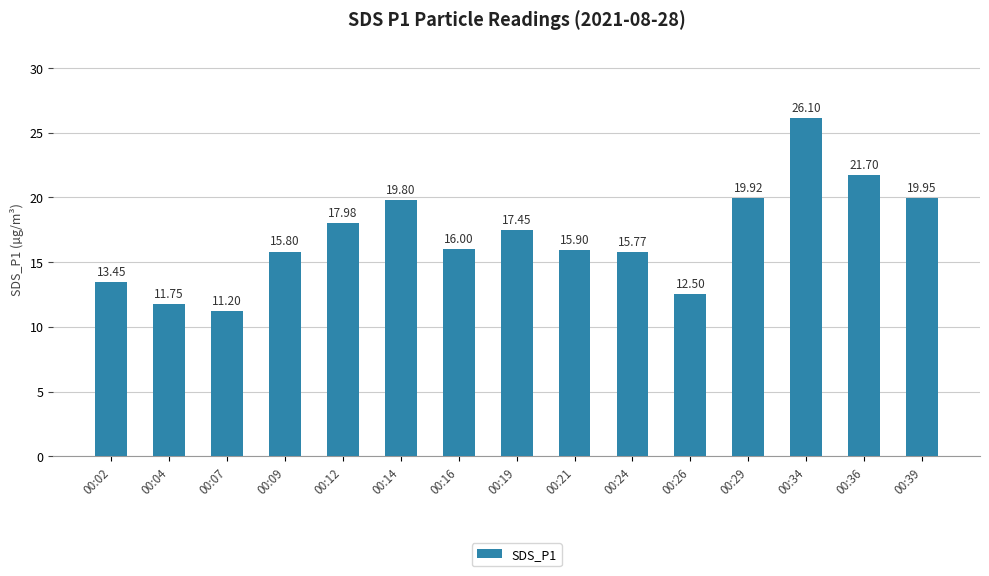

What is the value of the 6th bar from the left?

19.8